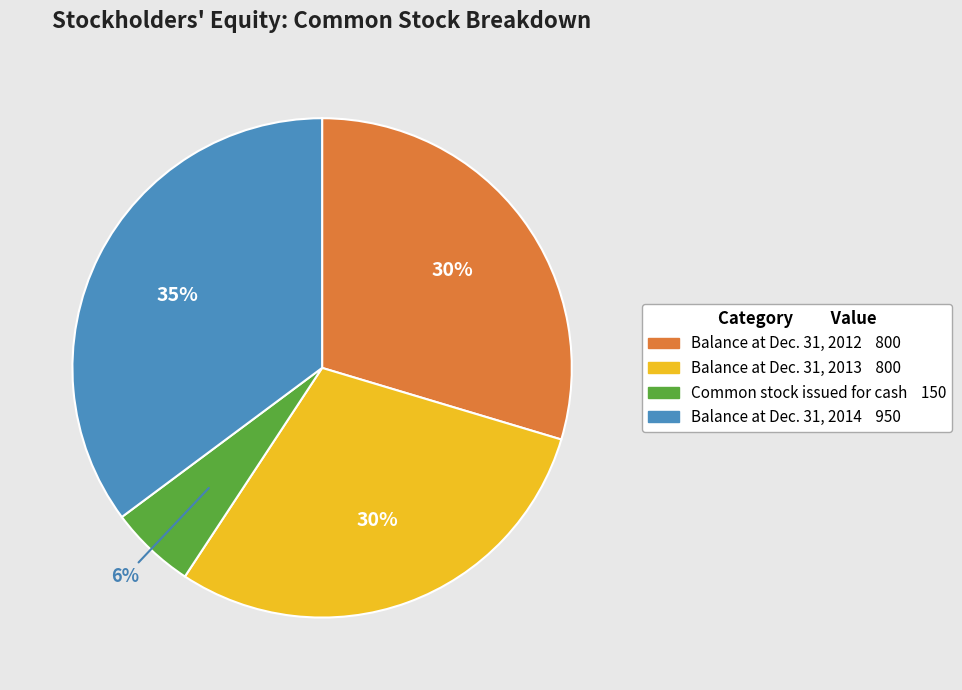

Do Balance at Dec. 31, 2012 and Balance at Dec. 31, 2013 together represent more than half of the pie?

Yes